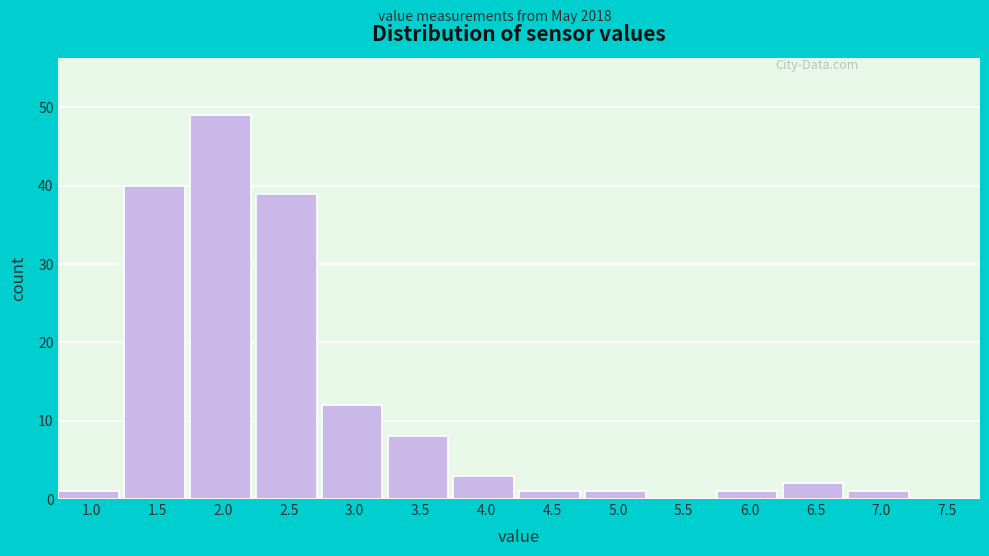

Reading left to right, what are all the values shown in this chart?

1.0=1	1.5=40	2.0=49	2.5=39	3.0=12	3.5=8	4.0=3	4.5=1	5.0=1	5.5=0	6.0=1	6.5=2	7.0=1	7.5=0